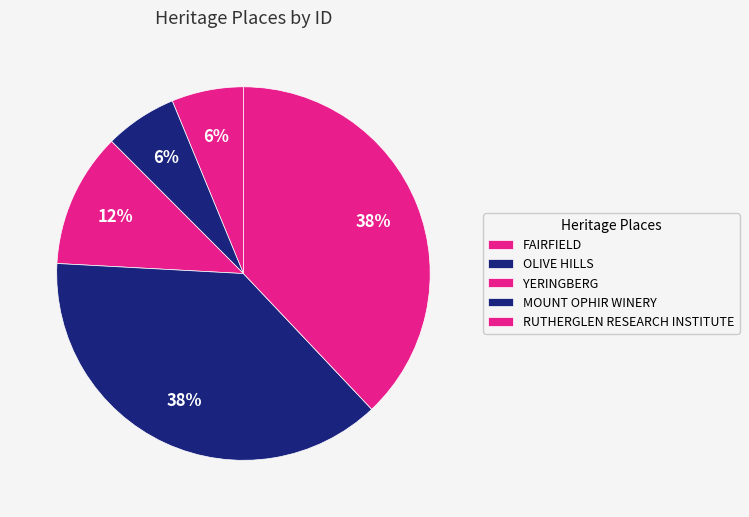

How many slices are in this pie chart?

5